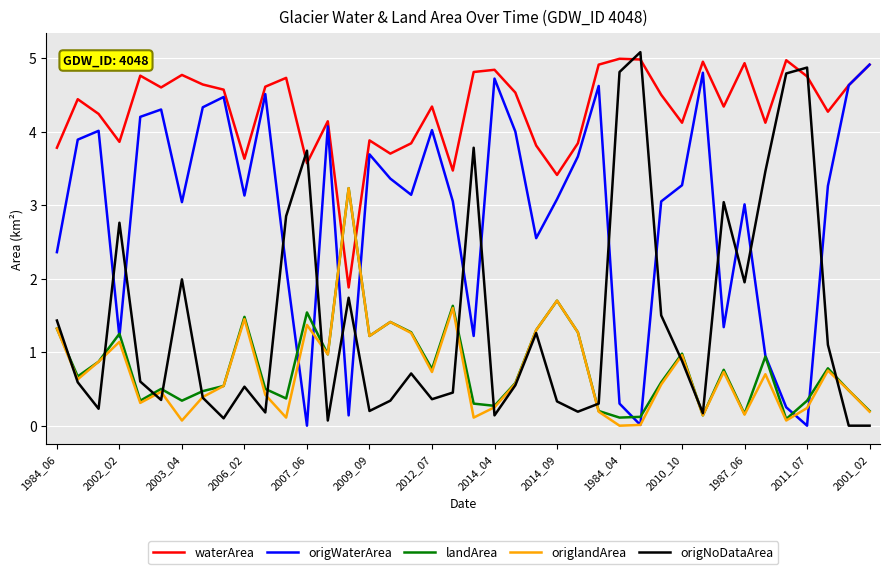

Which series has the largest total across all categories?

waterArea